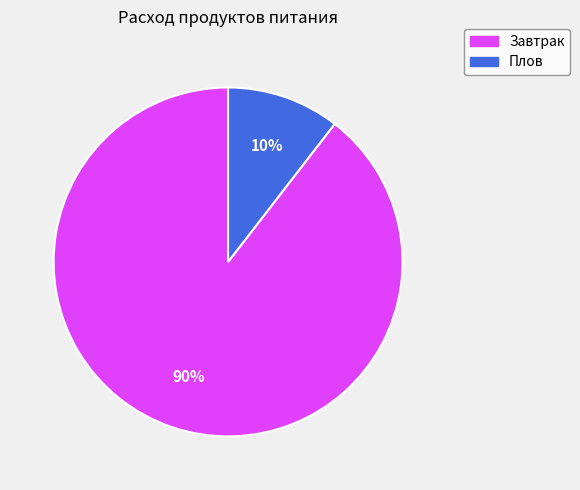

Is there any slice that represents more than half of the pie?

Yes